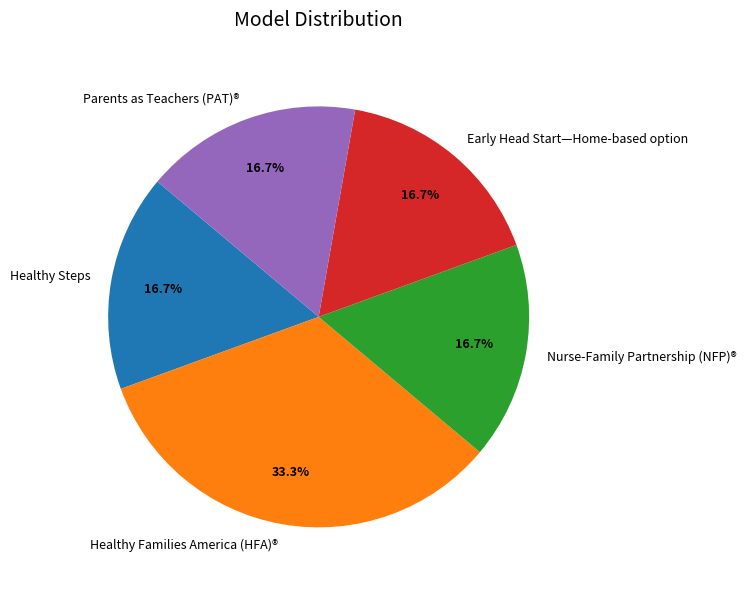

Does Healthy Steps represent more than half of the total?

No